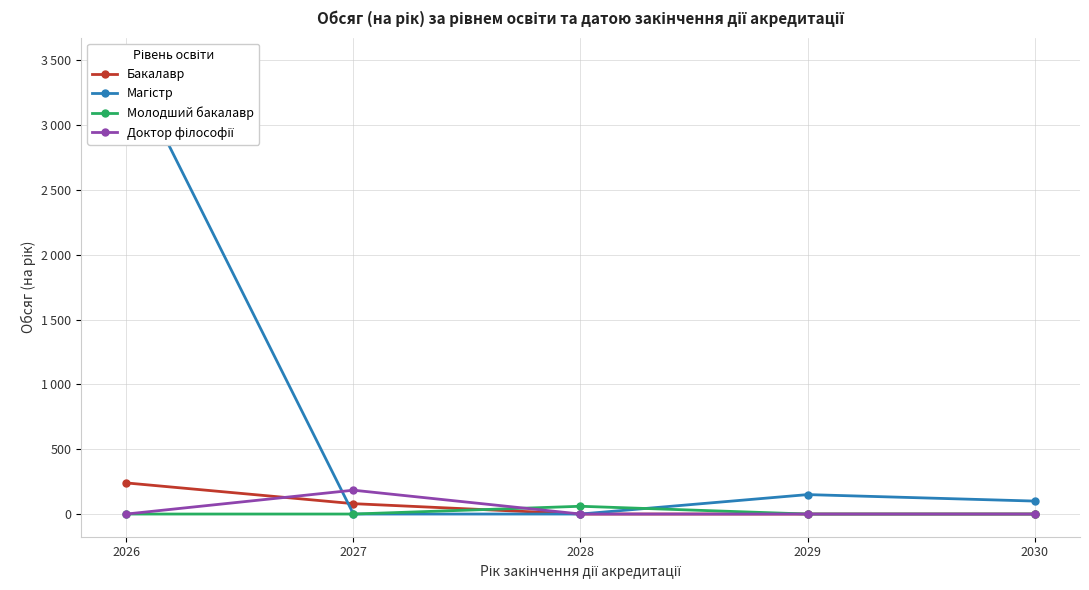

How many values in the Бакалавр series exceed 0?

2